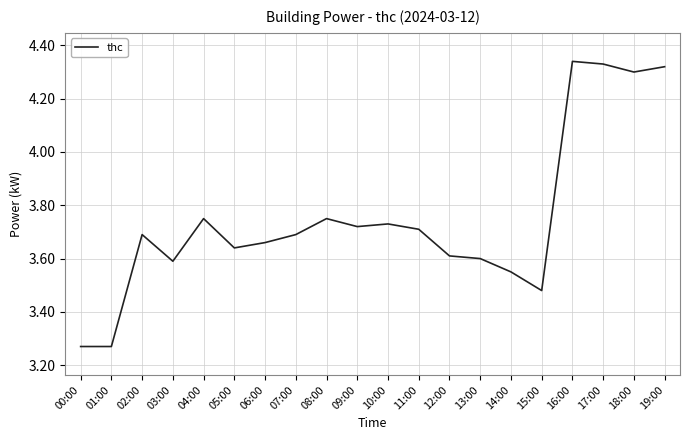

What position from the left is 02:00?

3